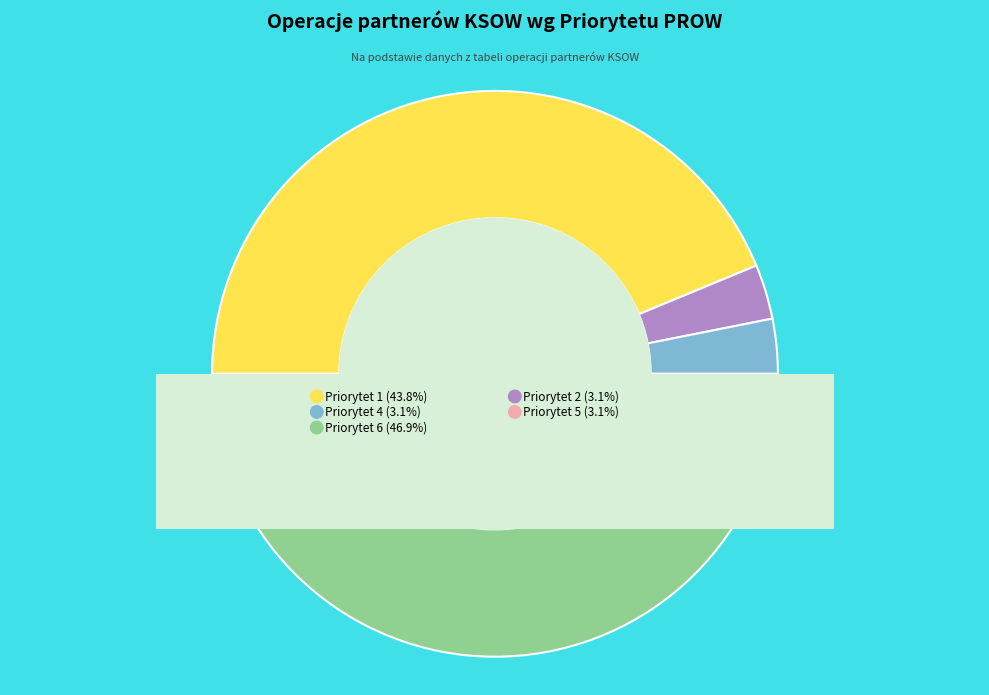

Which category has the smallest portion of the pie?

Priorytet 2